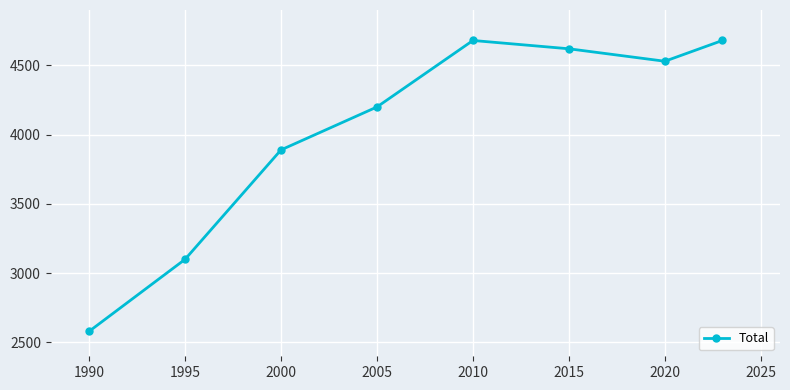

How many points are higher than both their immediate neighbors (excluding endpoints)?

1